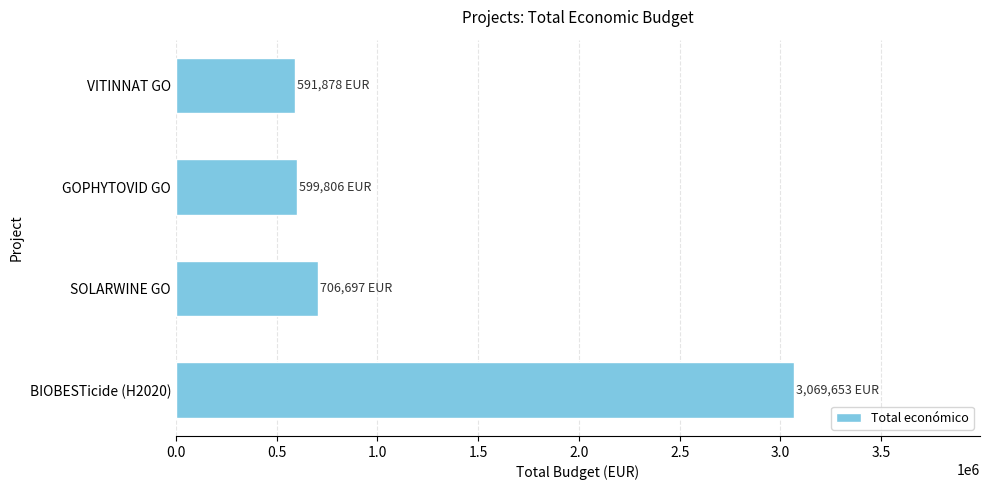

What is the difference between the second highest and second lowest values?

106891